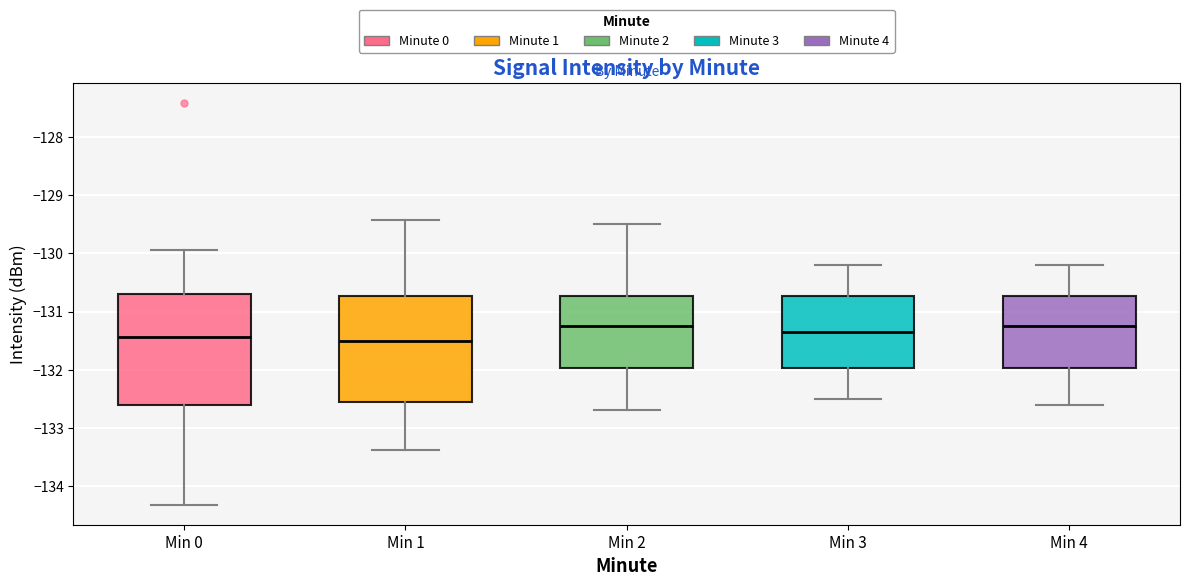

Where does the upper whisker of the box for Min 1 end on the y-axis? The values are not printed on the chart, so give them approximately, as read against the axis.

-129.4